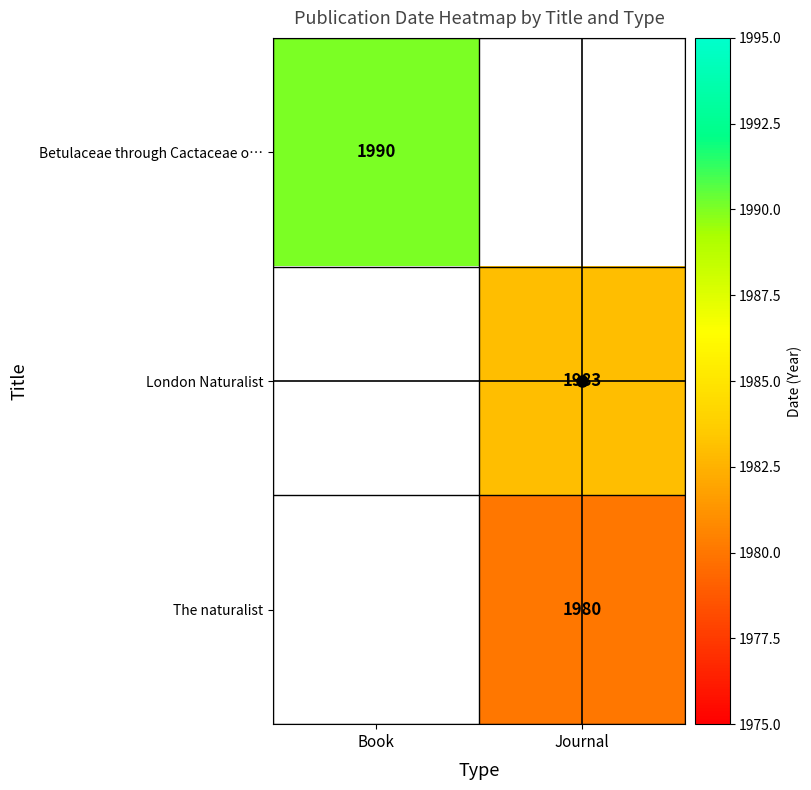

Is it true that The naturalist equals 1980 at Journal?

True